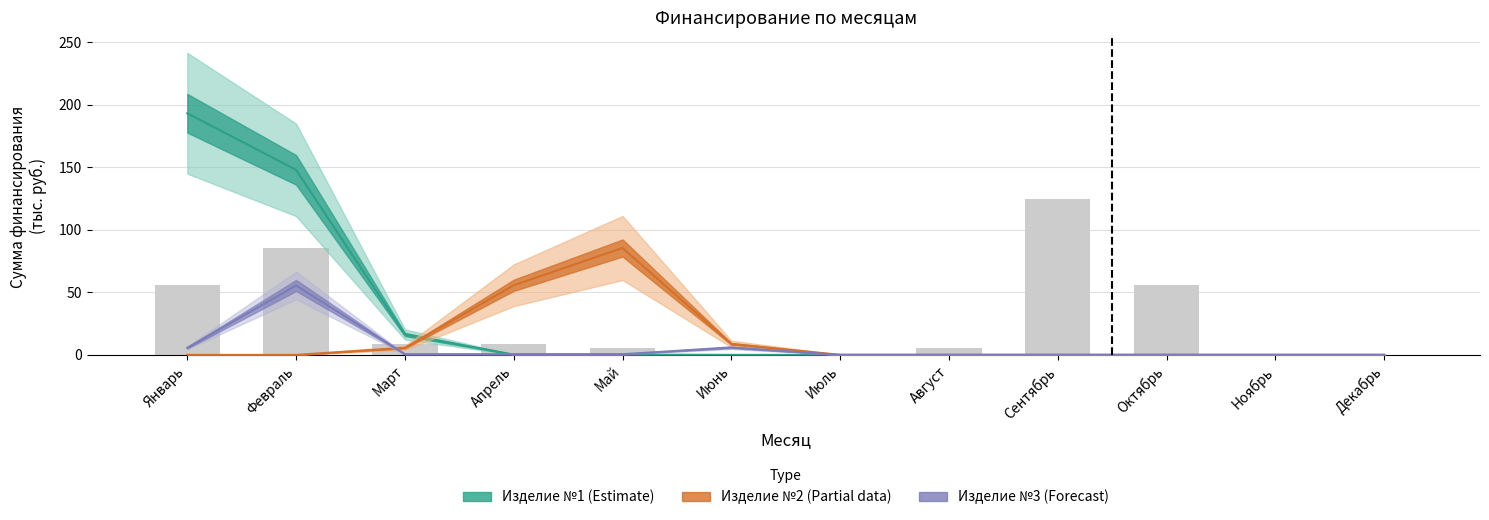

Rank the series by their average value, from lowest to highest.

Изделие №3, Изделие №2, Изделие №1